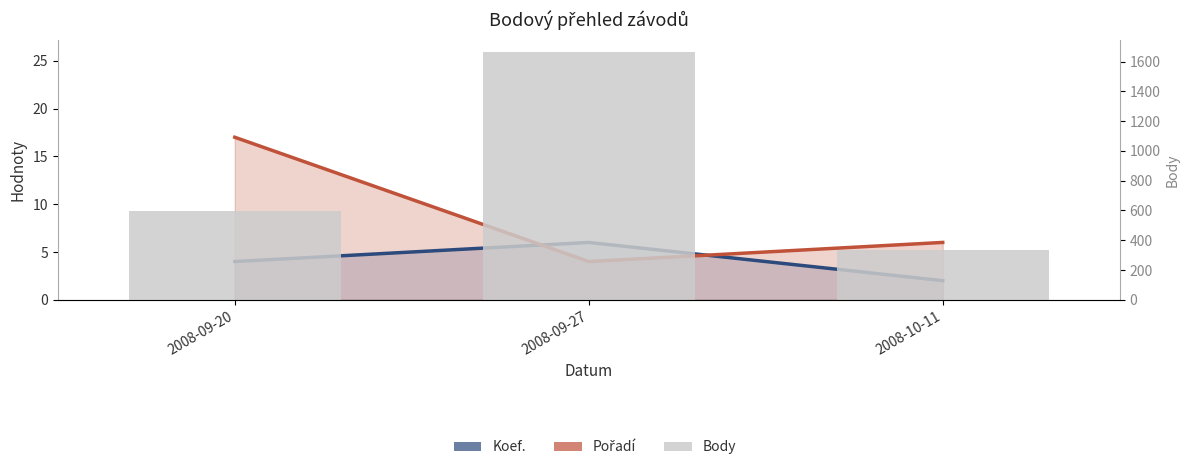

What position from the right is 2008-09-27?

2